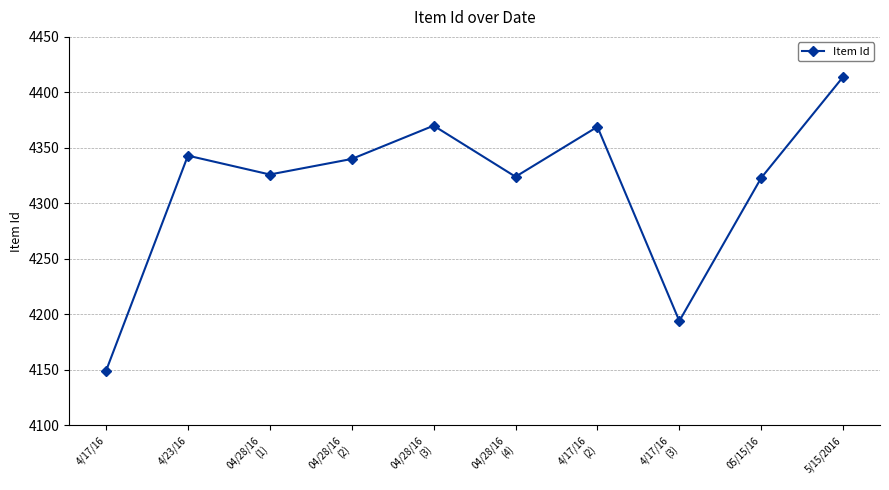

True or false: there are more than 0 points higher than both neighbors.

True